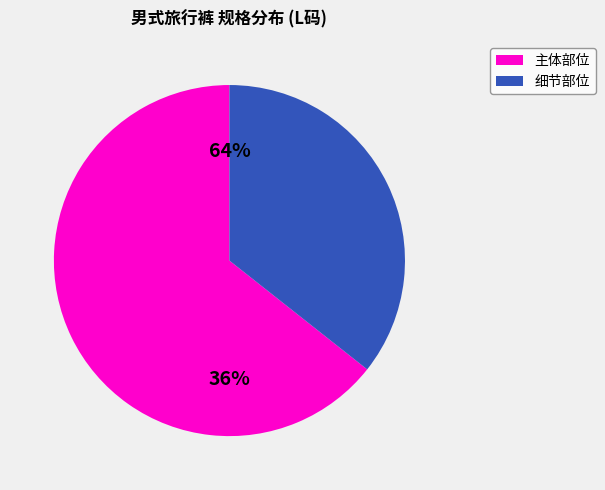

The 腿袋宽 slice represents 13% of the pie. True or false?

False